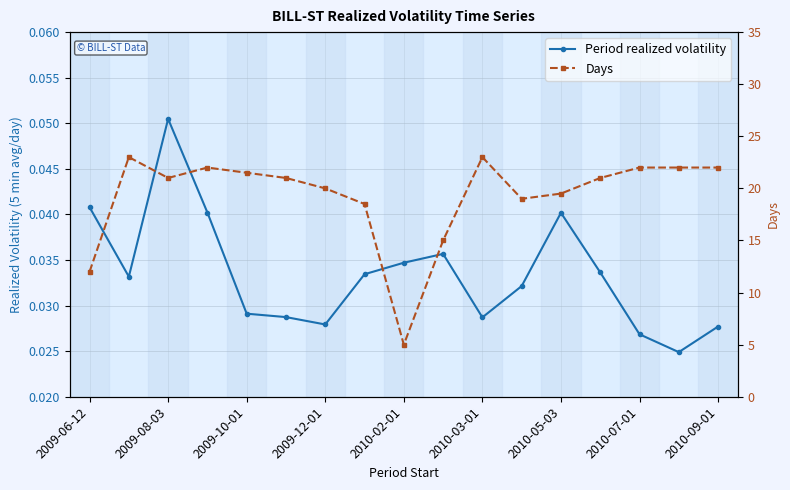

What is the spread (max minus min) of values at 2010-09-01?

22.0